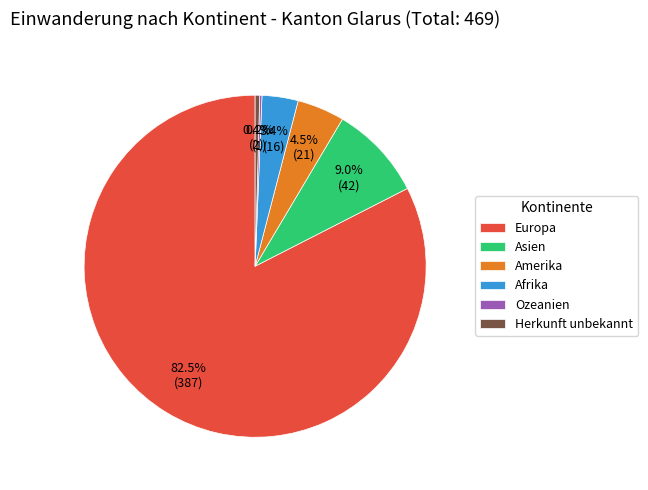

Does Europa represent more than half of the total?

Yes